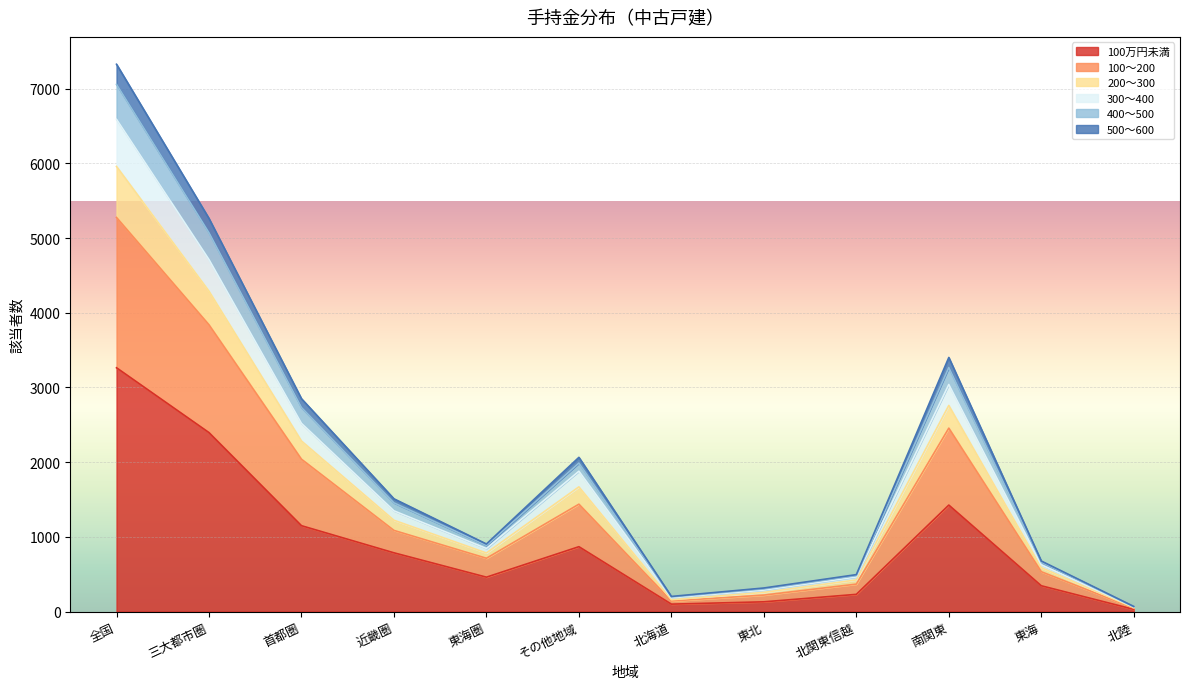

The 100万円未満 series shows 460 at 東海圏. True or false?

True